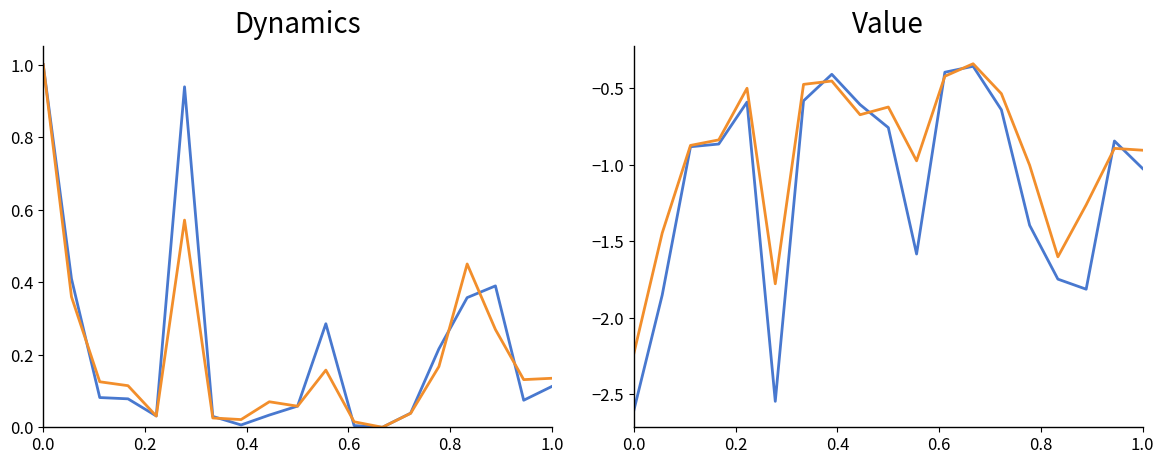

True or false: dnbrad has more than 0 interior local peaks.

True